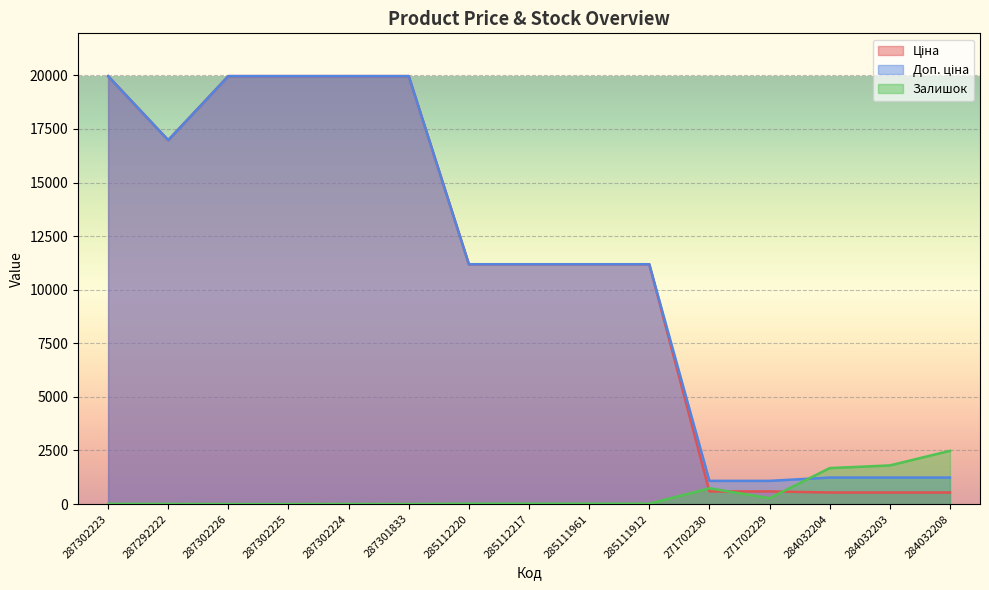

What is the difference between the second highest and second lowest values in the Залишок series?

1802.0